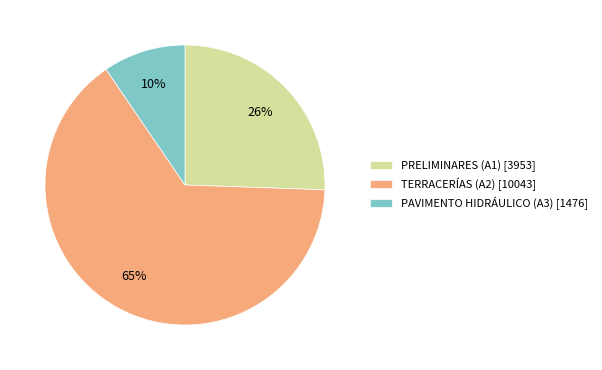

What is the smallest slice in the pie chart?

PAVIMENTO HIDRÁULICO (A3) [1476]